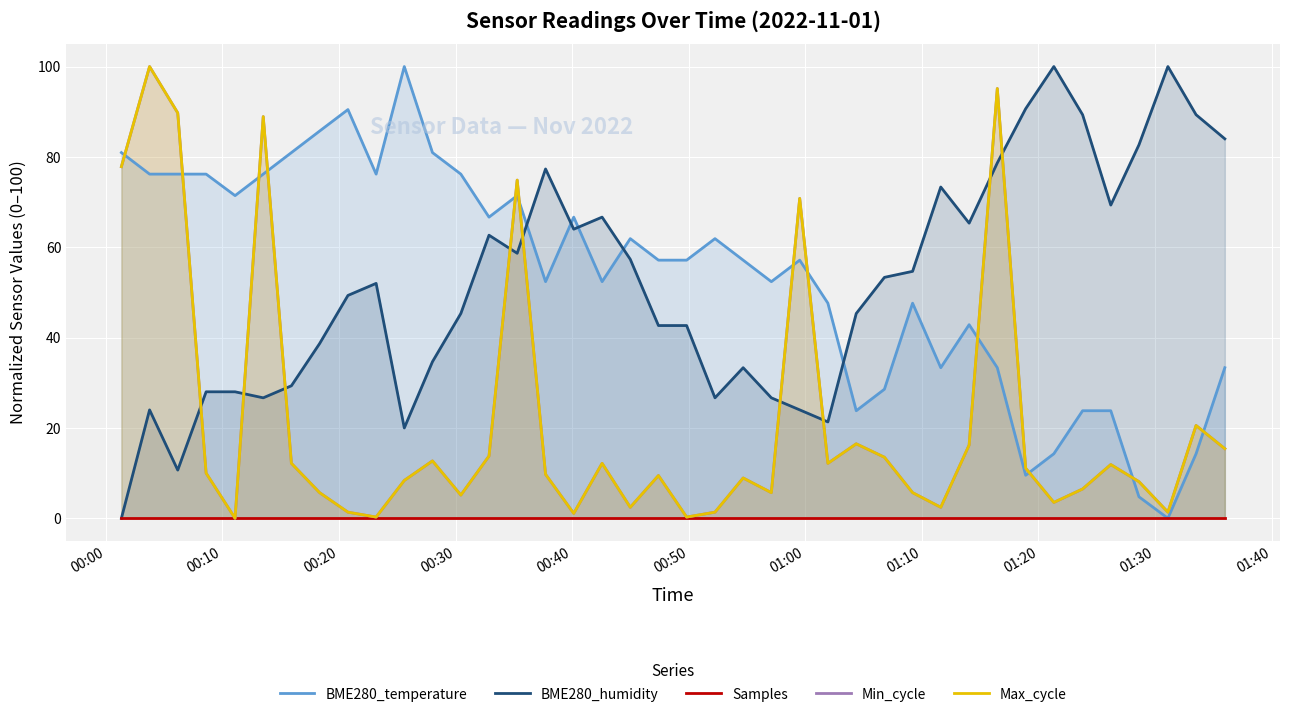

How many data points in Max_cycle are less than 10?

20